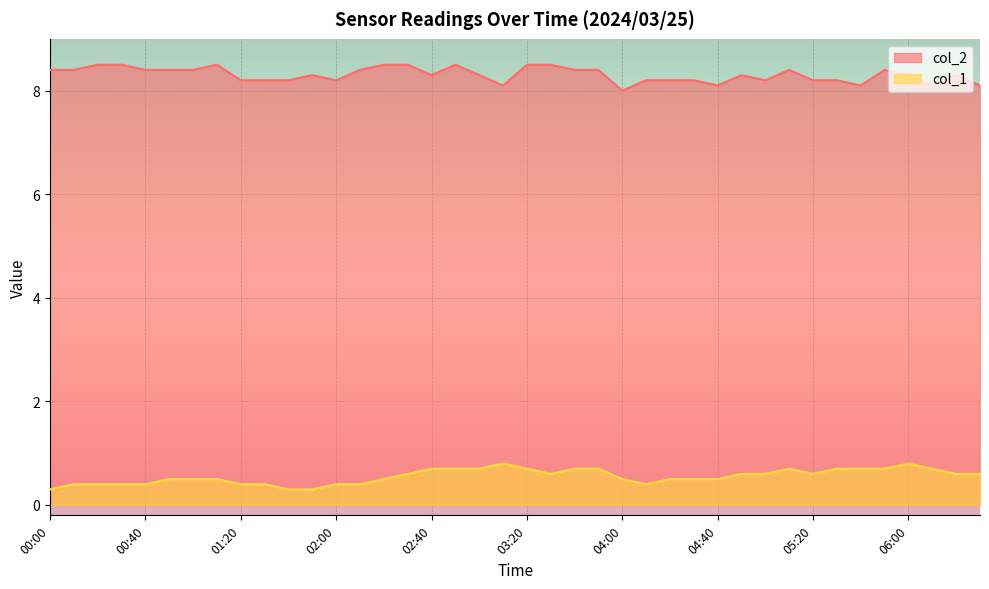

How many distinct data groups are displayed?

2